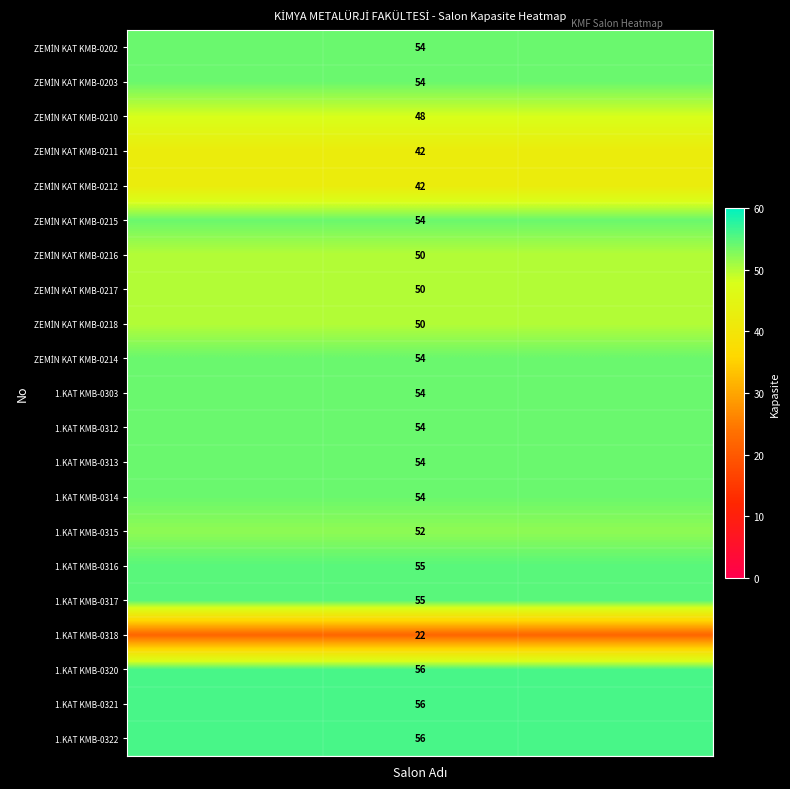

What is the highest value of the 1.KAT KMB-0303 series?

54